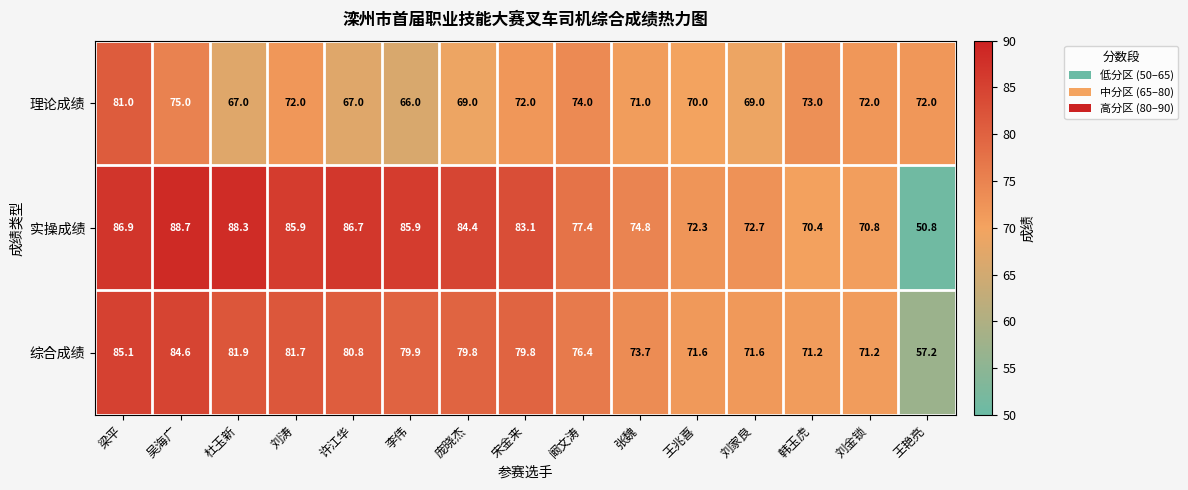

Which series has the largest total across all categories?

实操成绩